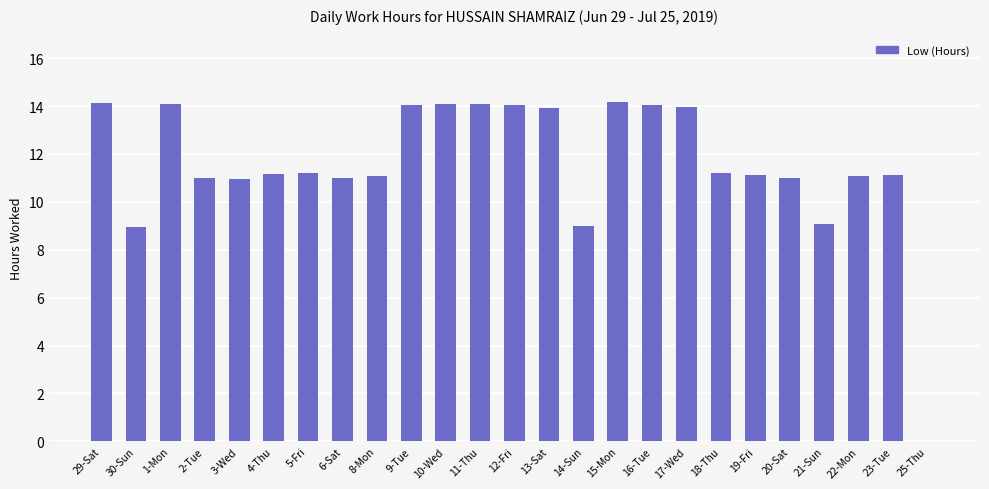

What is the sum of all values?

289.4